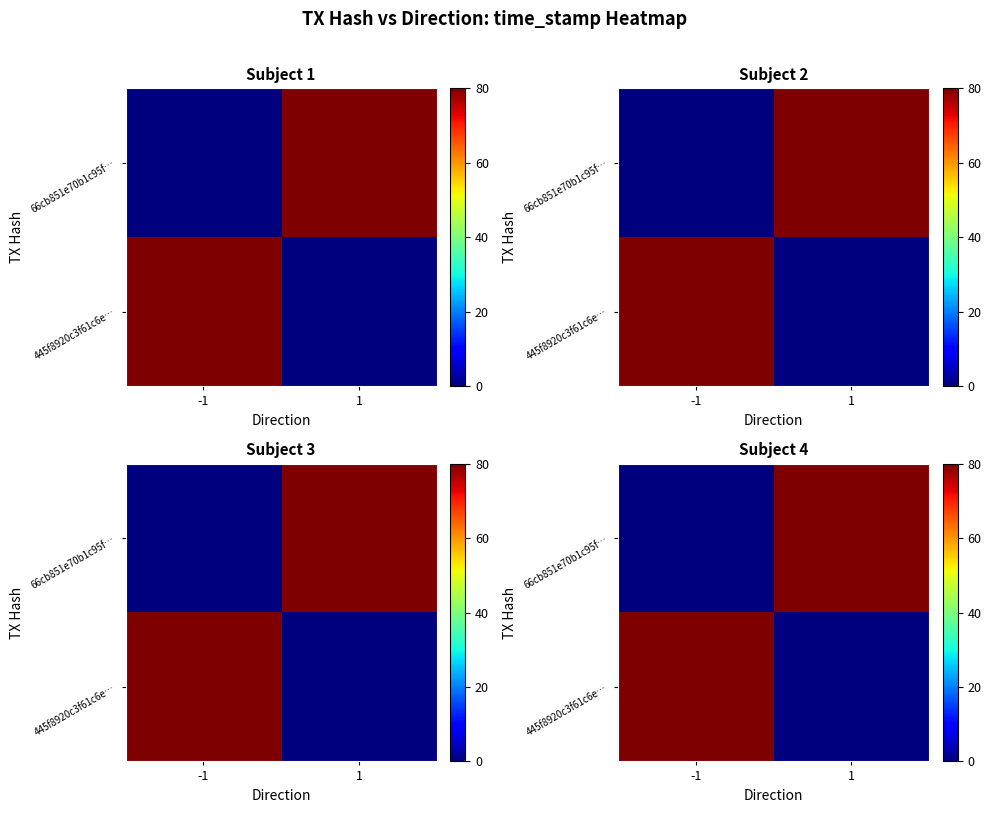

What is the difference between the 445f8920c3f61c6e… values at -1 and 1?

80